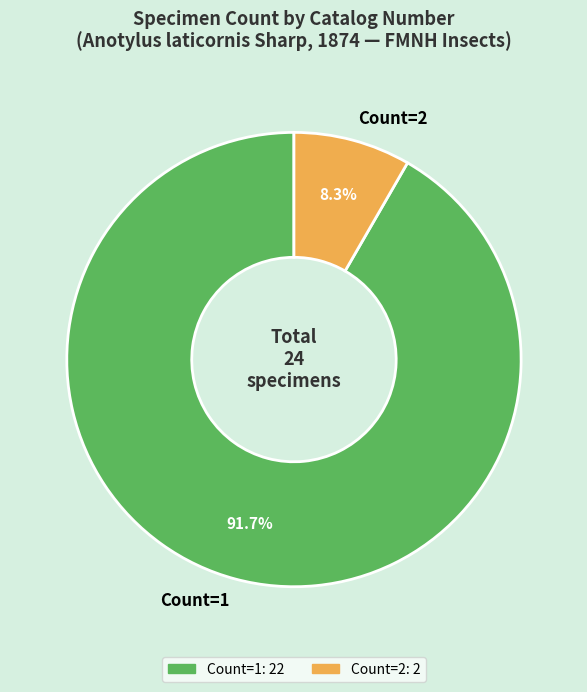

To the nearest percent, what is the average slice percentage?

50%